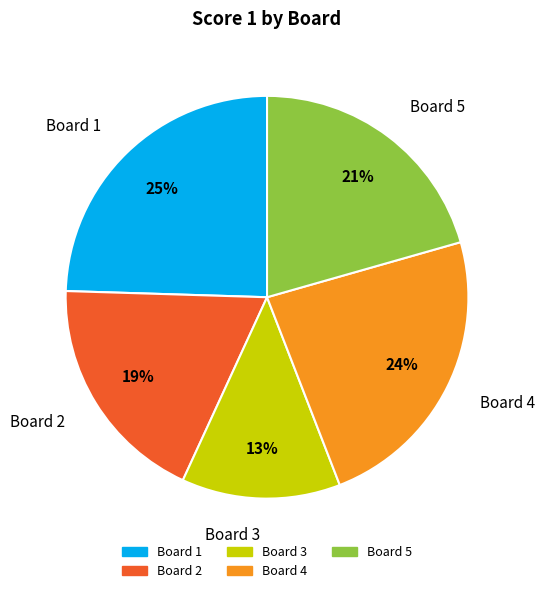

To the nearest percent, what is the difference between the Board 4 and Board 2 slice percentages?

5%